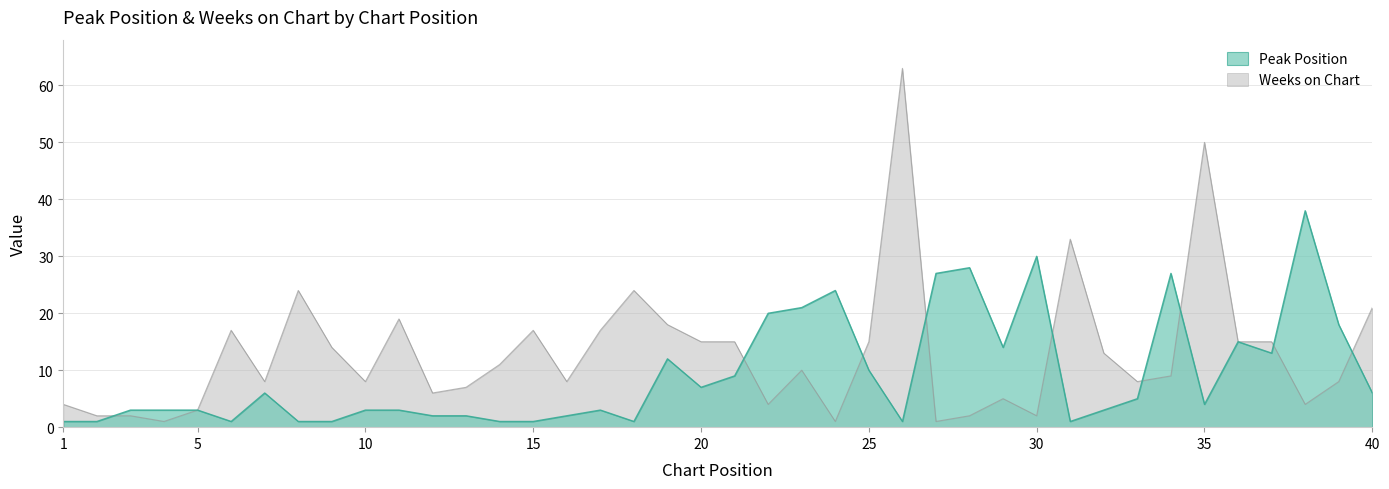

What is the sum of the Weeks on Chart values at 6 and 17?

34